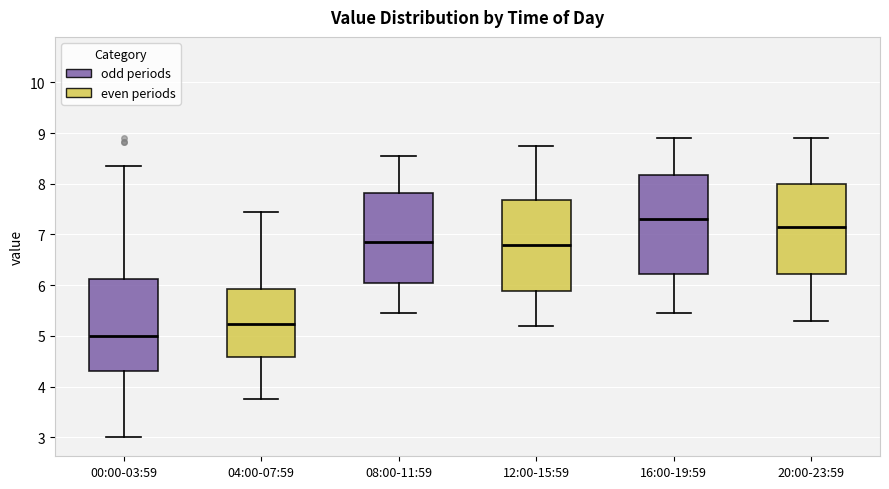

Which box is the tallest, from its lower edge to its upper edge?

16:00-19:59